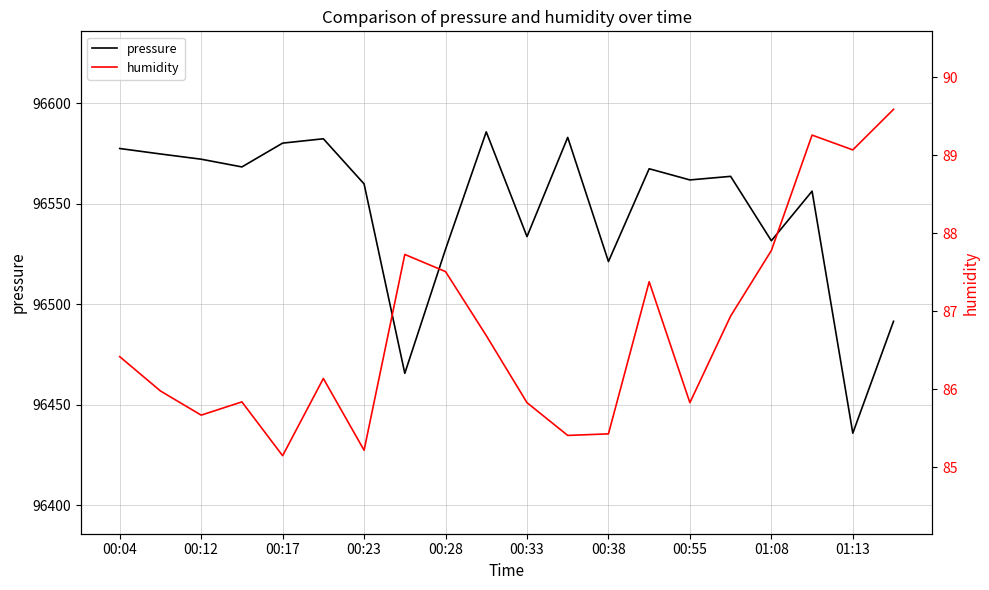

What is the maximum value for pressure?

96585.7